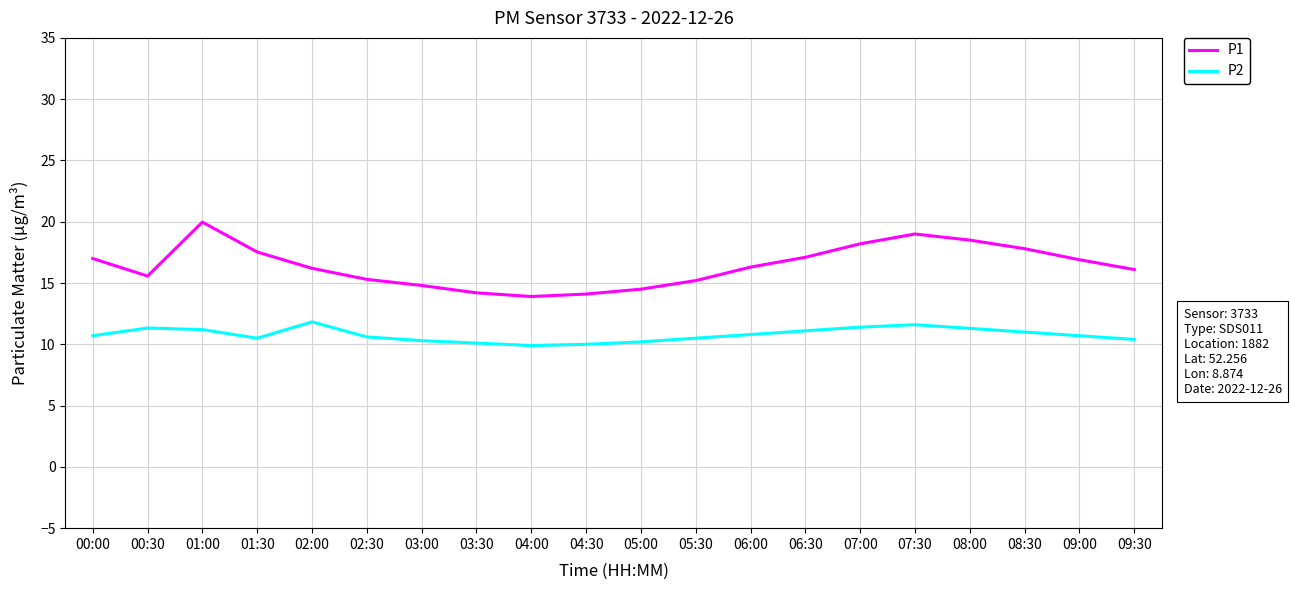

How many series are shown in this chart?

2